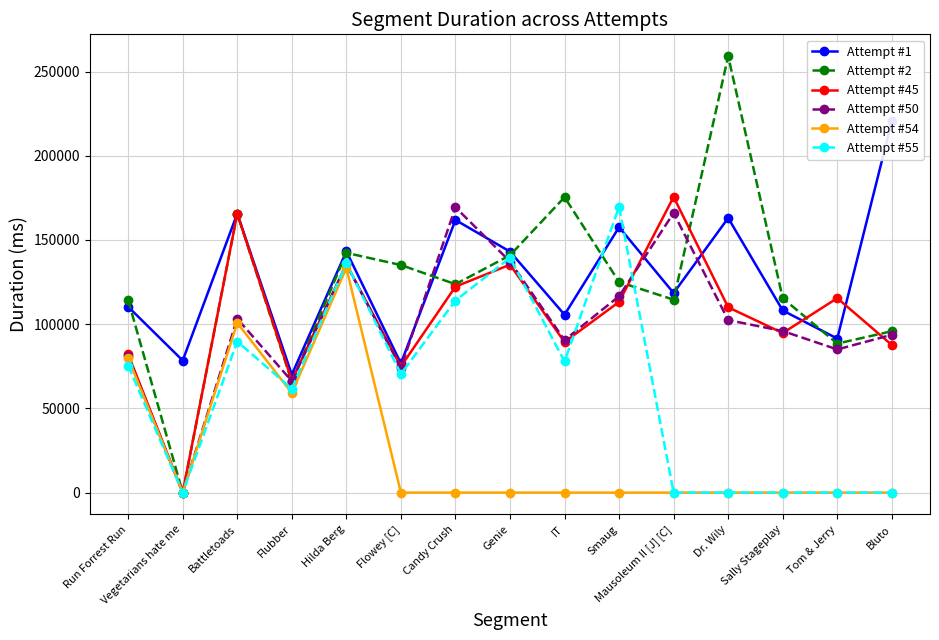

What is the sum of all Attempt #54 values?

373222